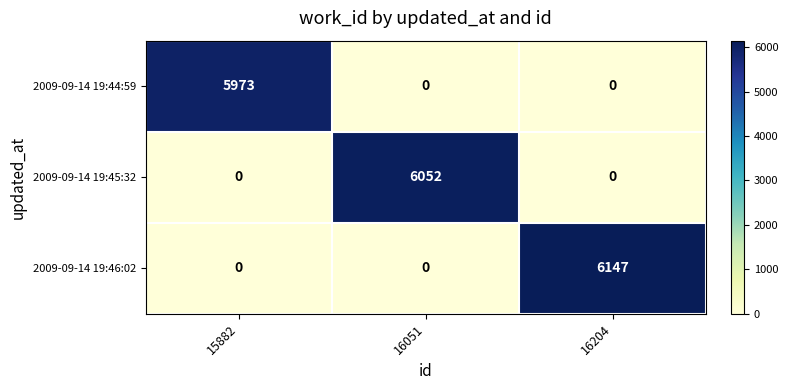

What is the spread (max minus min) of values at 15882?

5973